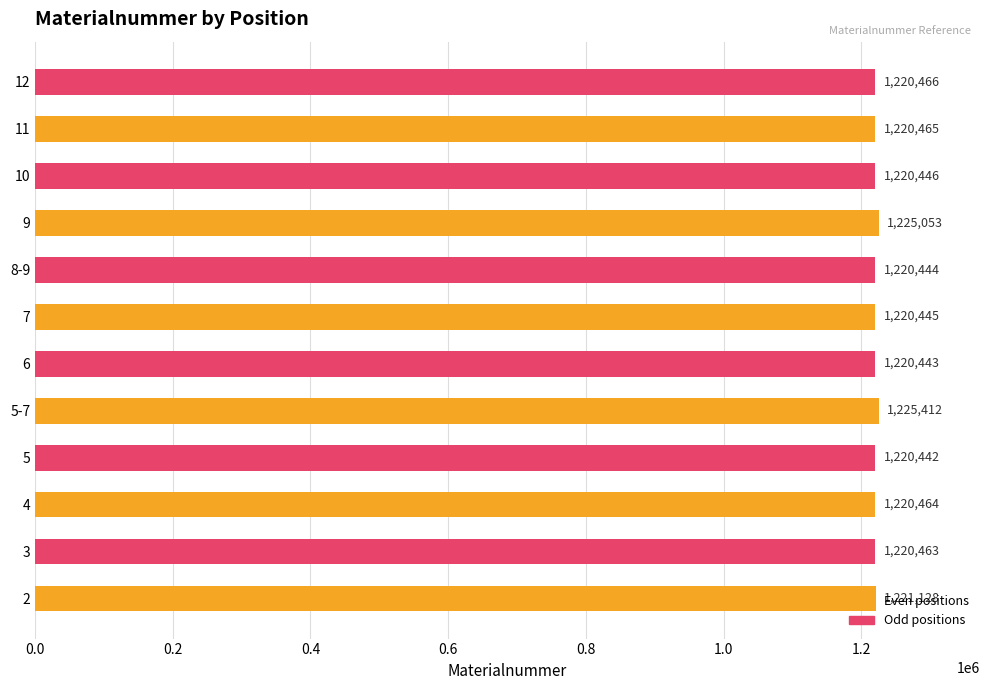

How many bars are there in total?

12